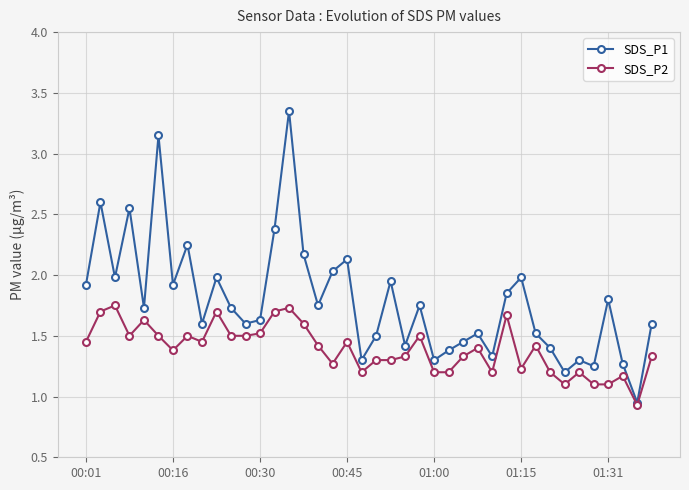

At how many categories does at least one series exceed 1?

39